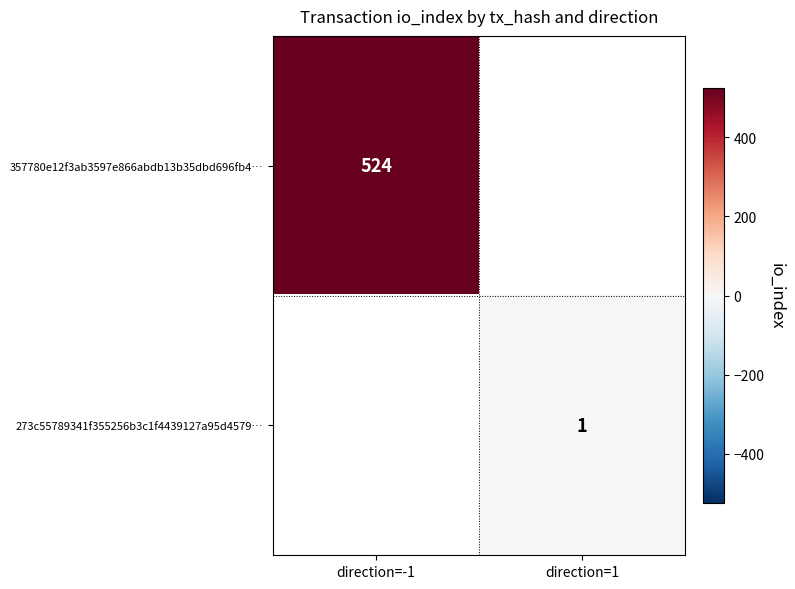

True or false: 273c55789341f355256b3c1f4439127a95d4579… has a value of 1 at direction=1.

True